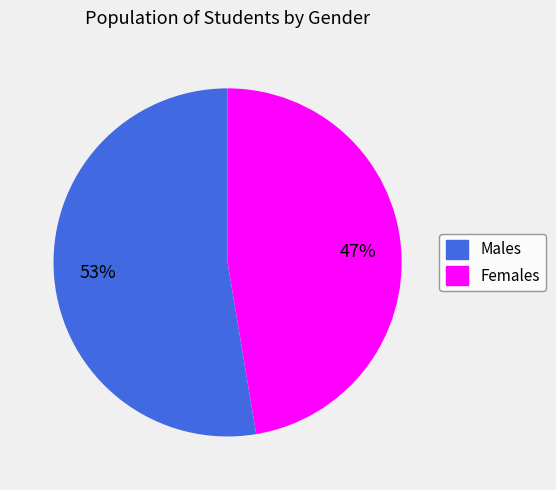

To the nearest percent, what is the average slice percentage?

50%